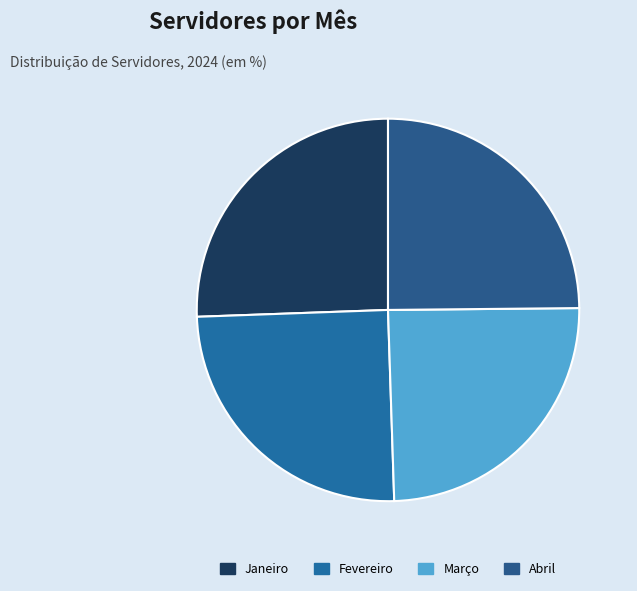

The Março slice represents 10% of the pie. True or false?

False